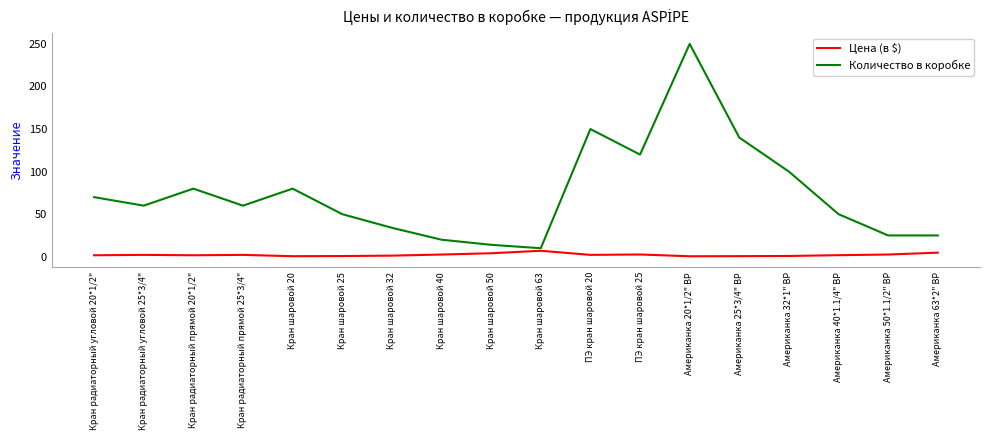

Which category has the highest value in the Цена (в $) series?

Кран шаровой 63